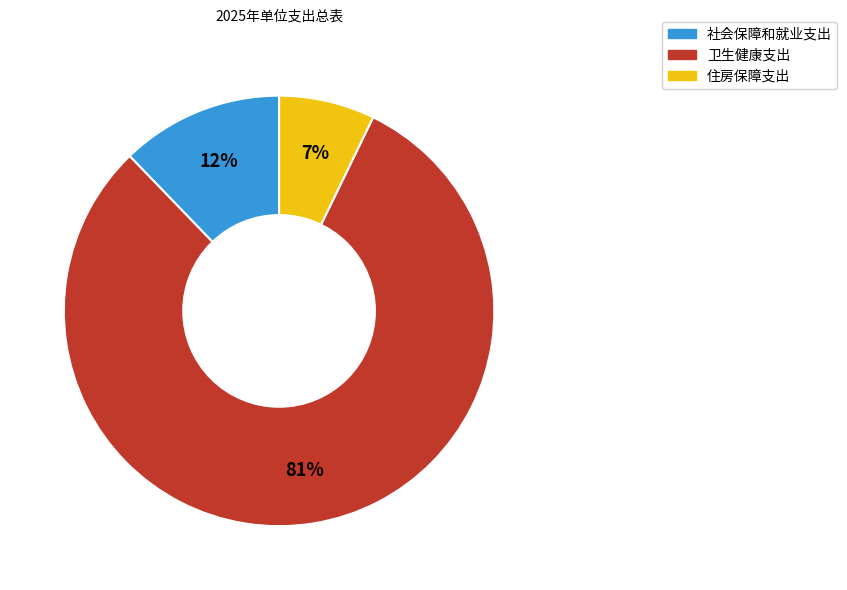

Which slice represents more than half of the pie?

卫生健康支出